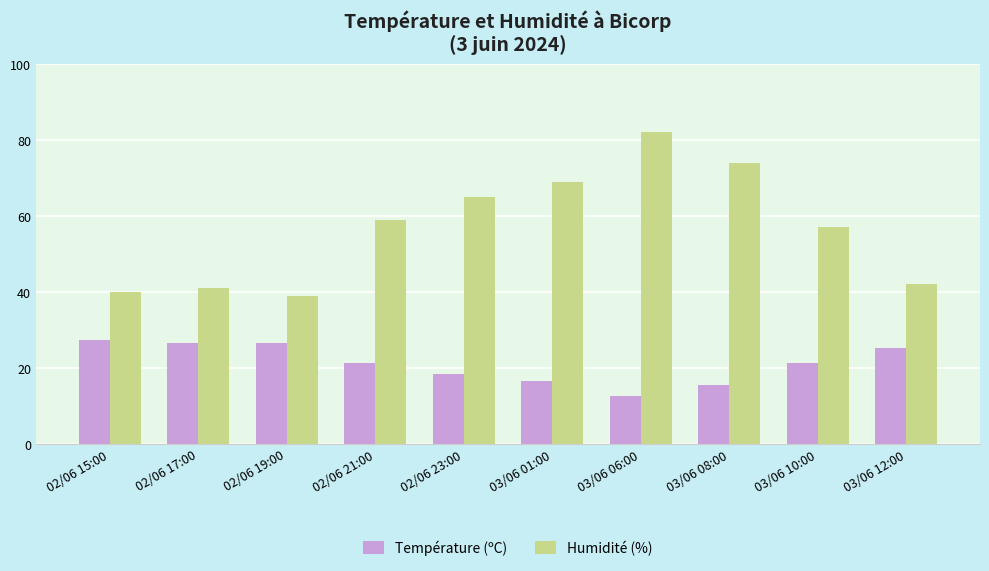

Is the value of Température (ºC) at 03/06 06:00 greater than the value of Humidité (%) at 02/06 15:00?

No